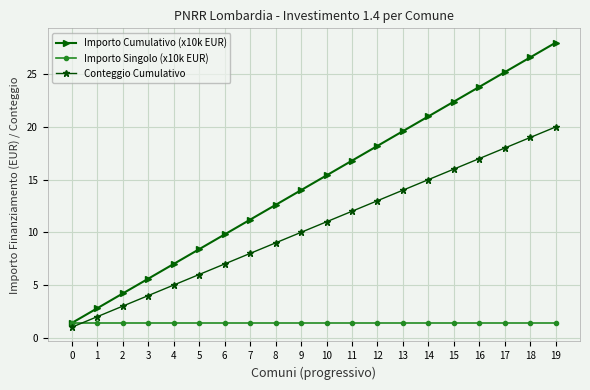

Reading left to right, transcribe all the data shown in this chart.

Importo Cumulativo (x10k EUR): 1.4	2.8	4.2	5.6	7.0	8.4	9.8	11.2	12.6	14.0	15.4	16.8	18.2	19.6	21.0	22.4	23.8	25.2	26.6	28.0
Importo Singolo (x10k EUR): 1.4	1.4	1.4	1.4	1.4	1.4	1.4	1.4	1.4	1.4	1.4	1.4	1.4	1.4	1.4	1.4	1.4	1.4	1.4	1.4
Conteggio Cumulativo: 1.0	2.0	3.0	4.0	5.0	6.0	7.0	8.0	9.0	10.0	11.0	12.0	13.0	14.0	15.0	16.0	17.0	18.0	19.0	20.0